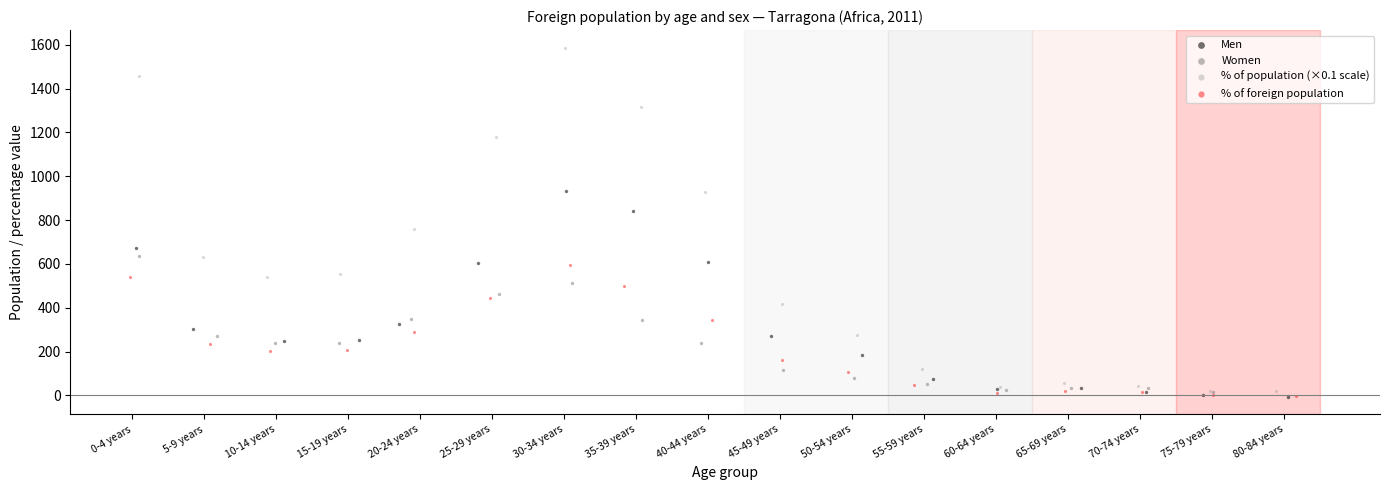

Which series reaches the maximum Y coordinate?

% of population (×0.1 scale)